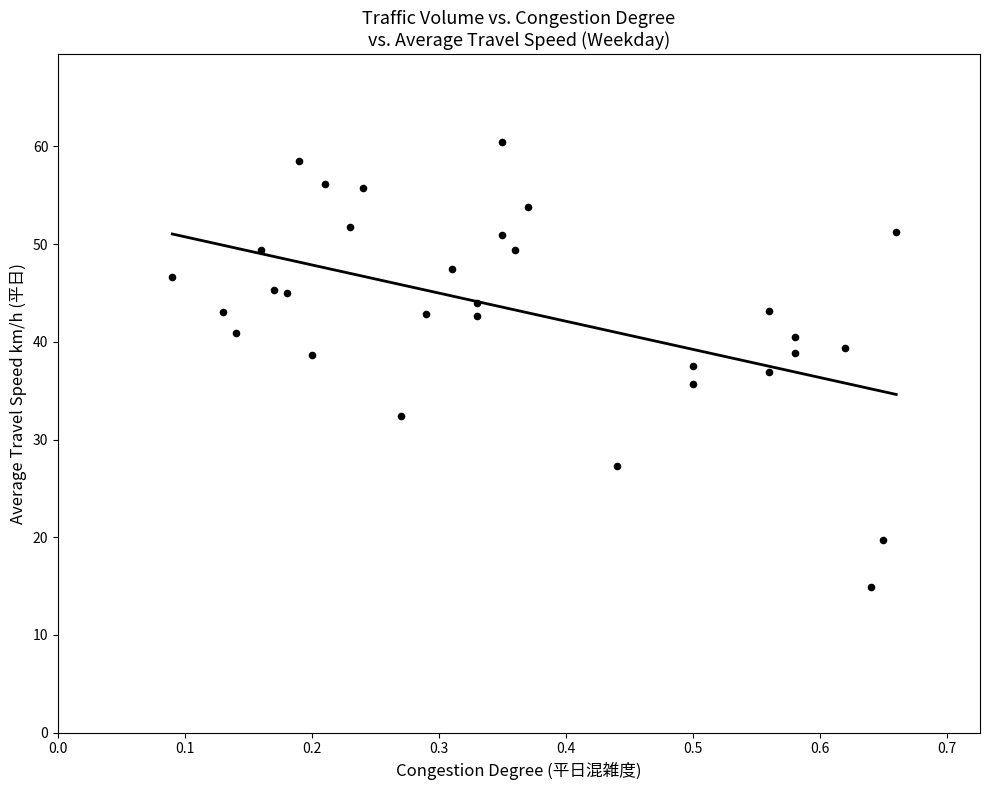

What is the range of X values (max minus min)?

0.6